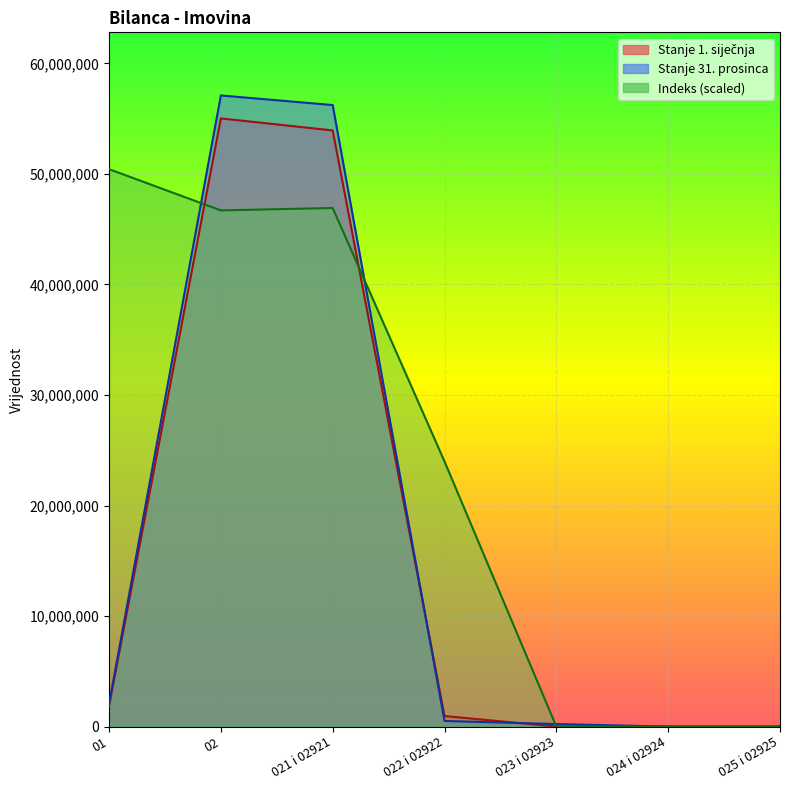

At which category does Indeks reach its first local peak?

021 i 02921